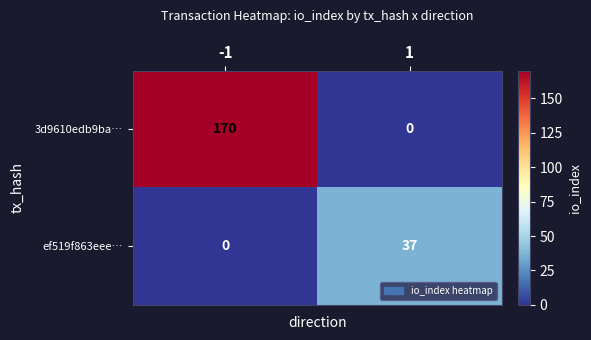

What is the average value of the 3d9610edb9ba… series?

85